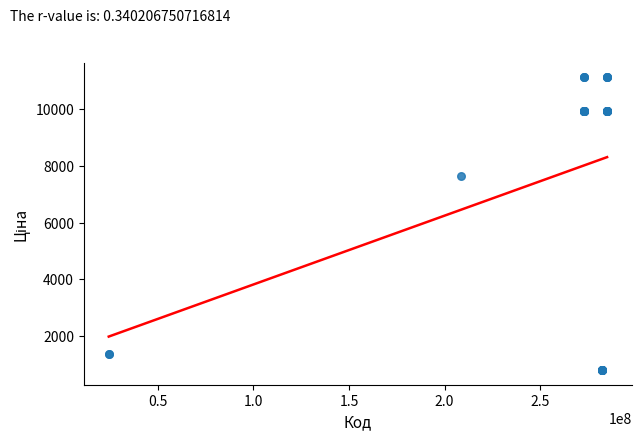

What Y value in the scatter plot is closest to 5963?

7641.9